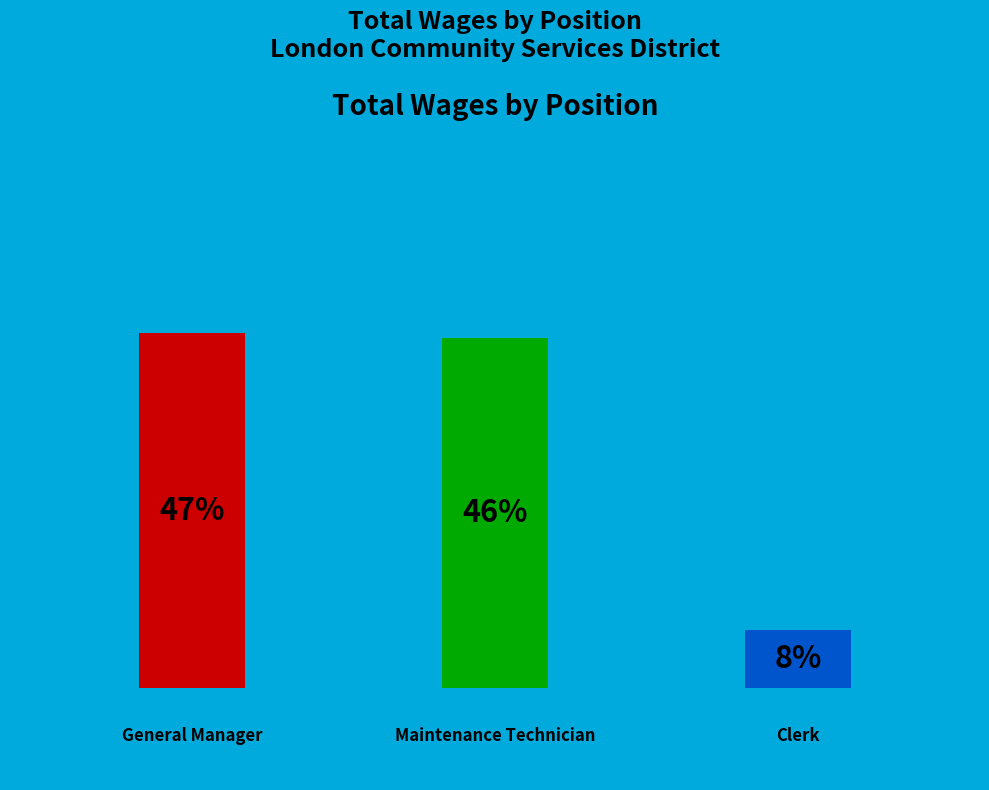

To the nearest percent, what is the average slice percentage?

33%